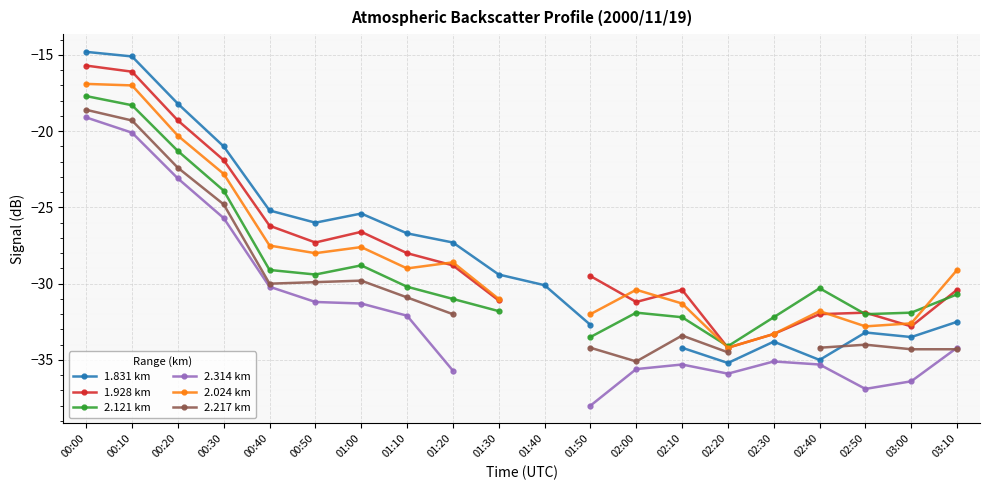

What are all the series names shown in the legend?

1.831 km, 1.928 km, 2.121 km, 2.314 km, 2.024 km, 2.217 km